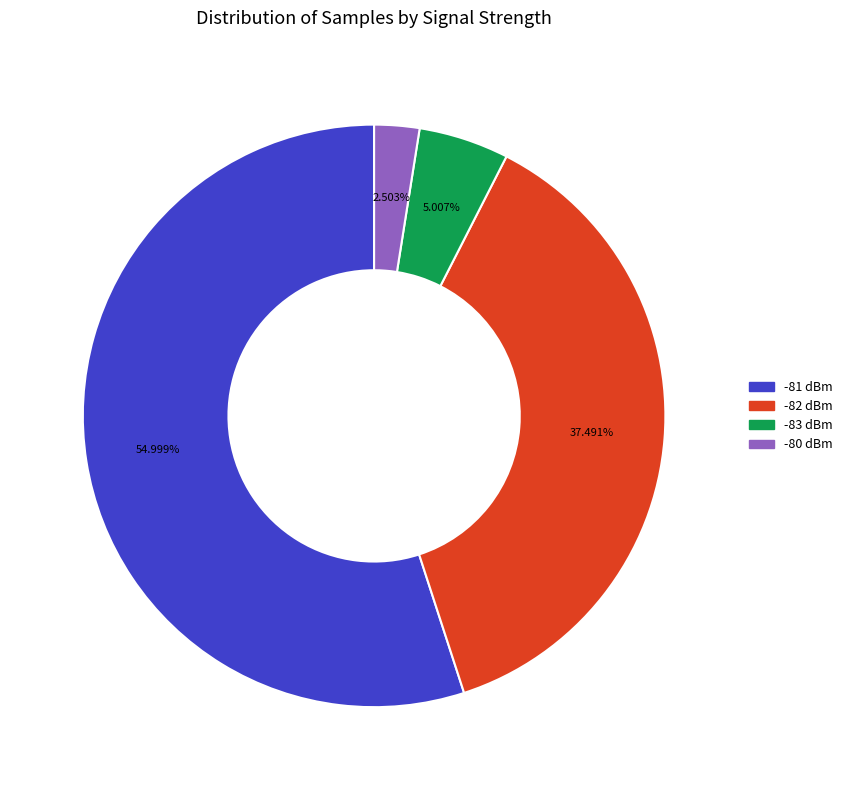

Do -81 dBm and -80 dBm together represent more than half of the pie?

Yes